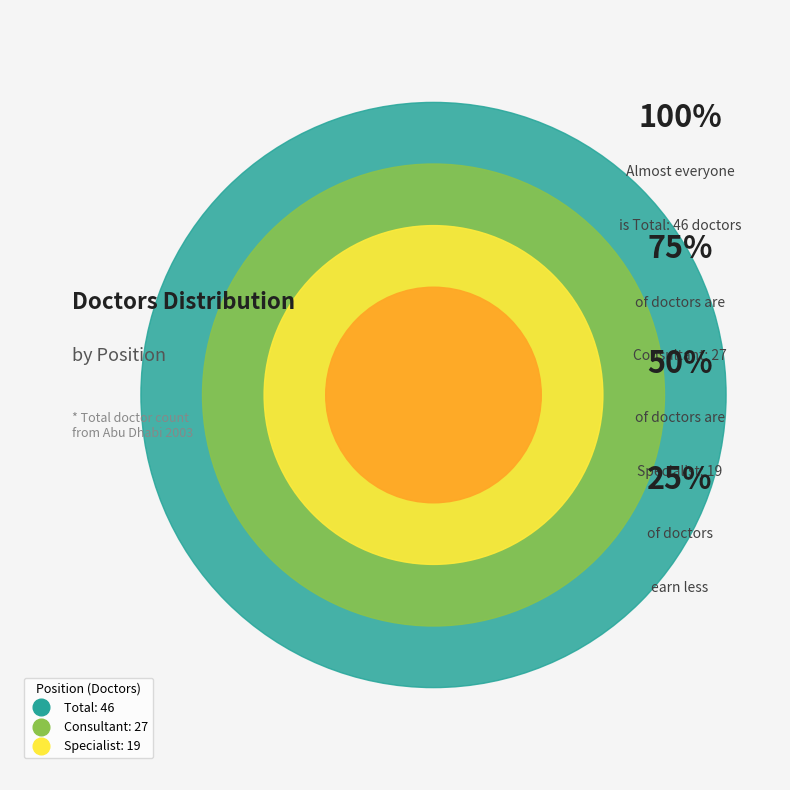

Which slice is the largest?

Total